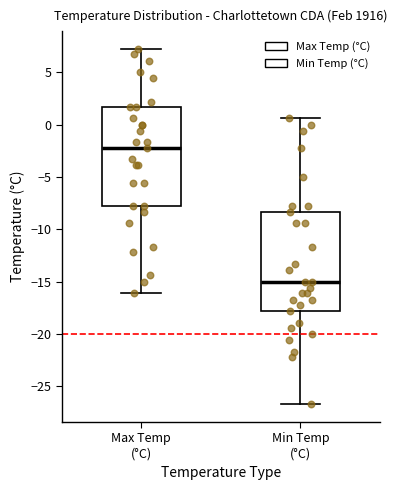

Reading left to right, transcribe this box plot: for each box, give where its median line is, the range the box spans, and where its two whiskers end, as read against the y-axis. The values are not printed on the chart, so give them approximately, as read against the axis.

Max Temp (°C): median -2.0, box -8.0 to 1.5, whiskers -16.0 to 7.0
Min Temp (°C): median -15.0, box -18.0 to -8.5, whiskers -26.5 to 0.5